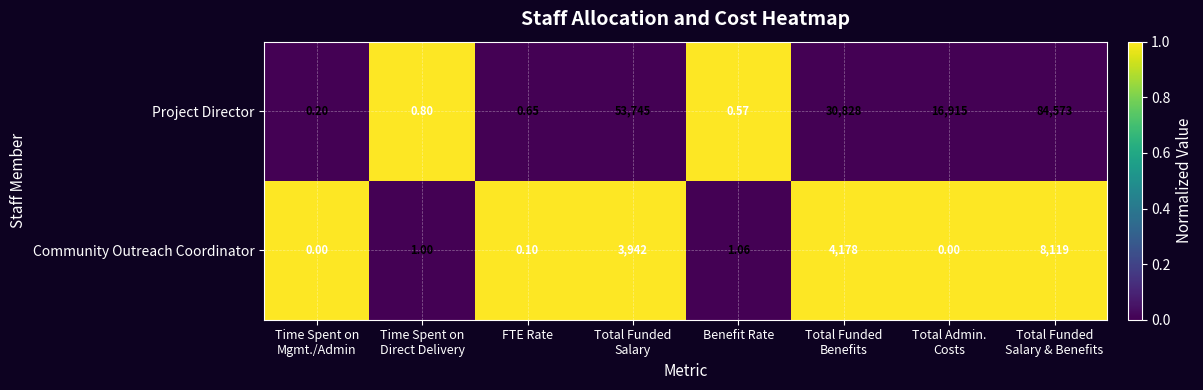

Which series has the largest total across all categories?

Project Director